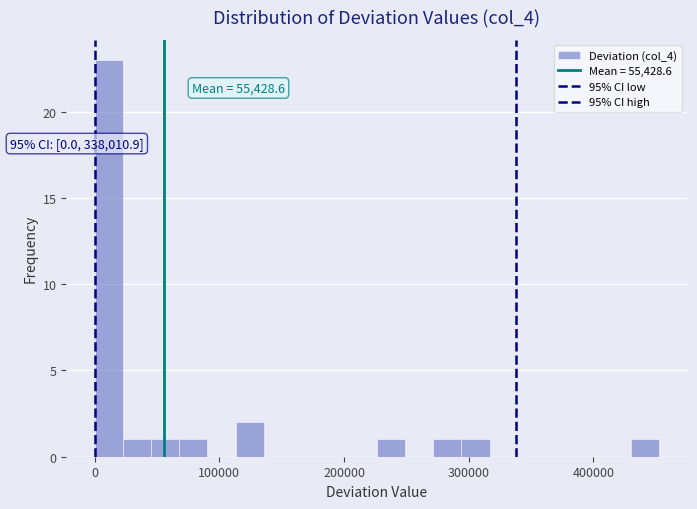

Around what value on the x-axis is the tallest bar? Give the approximate position of its centre, as read against the axis.

10000